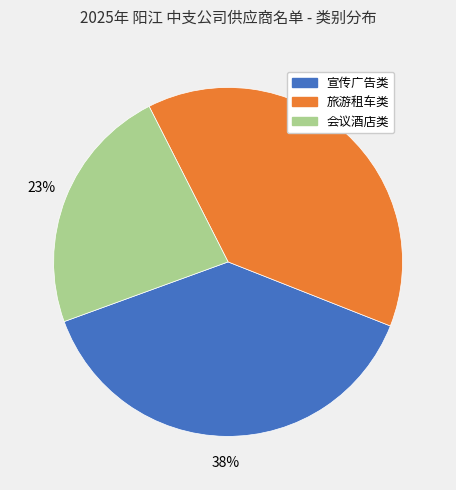

Which category has the smallest portion of the pie?

会议酒店类